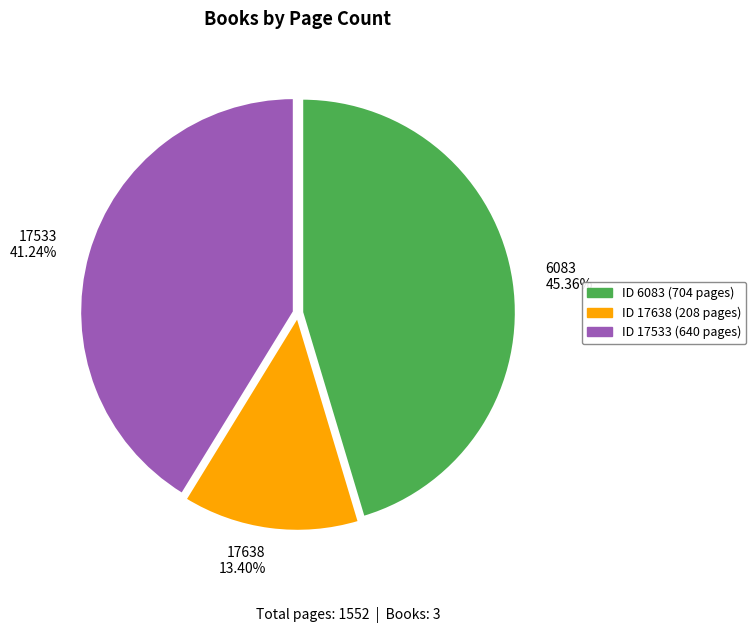

Which slice is the smallest?

17638